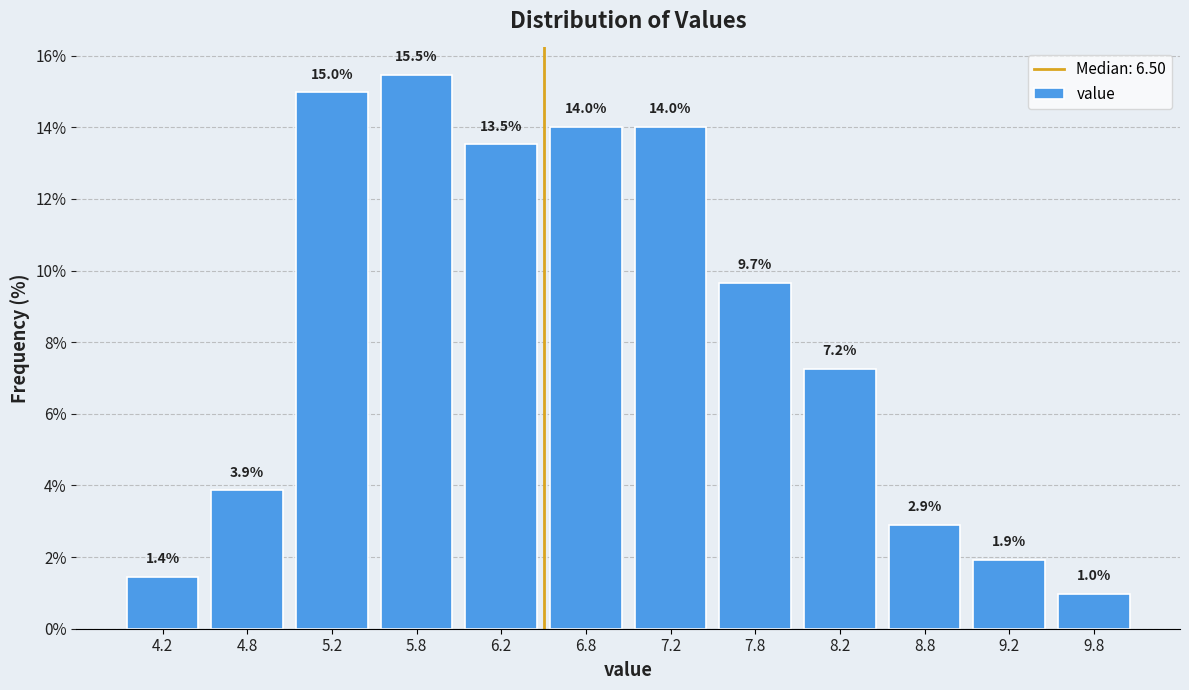

Which range on the x-axis has the tallest bar?

5.5 to 6.0